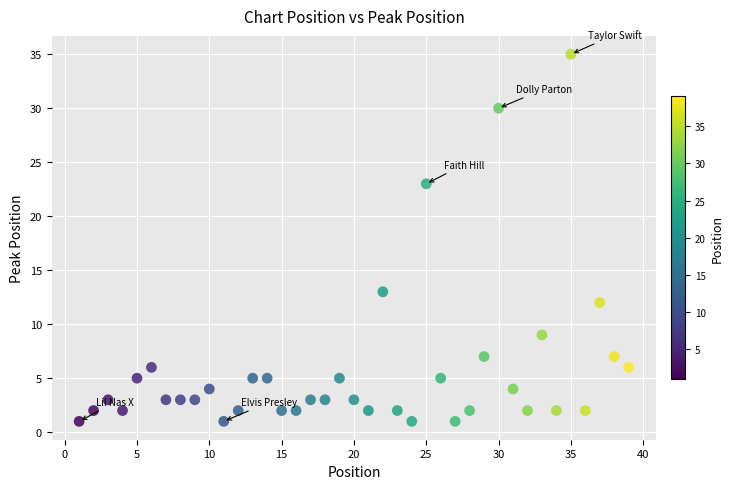

What is the range of Y values (max minus min)?

34